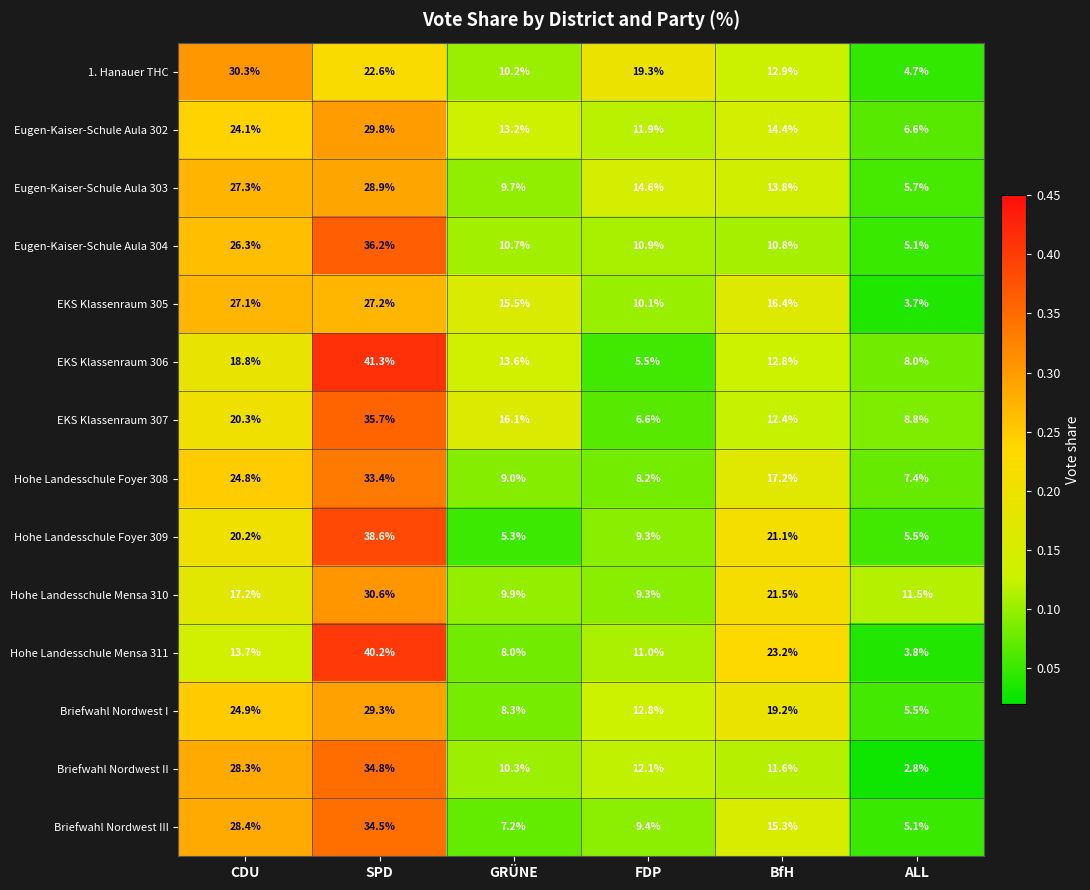

Which series has the largest range (max minus min)?

Hohe Landesschule Mensa 311